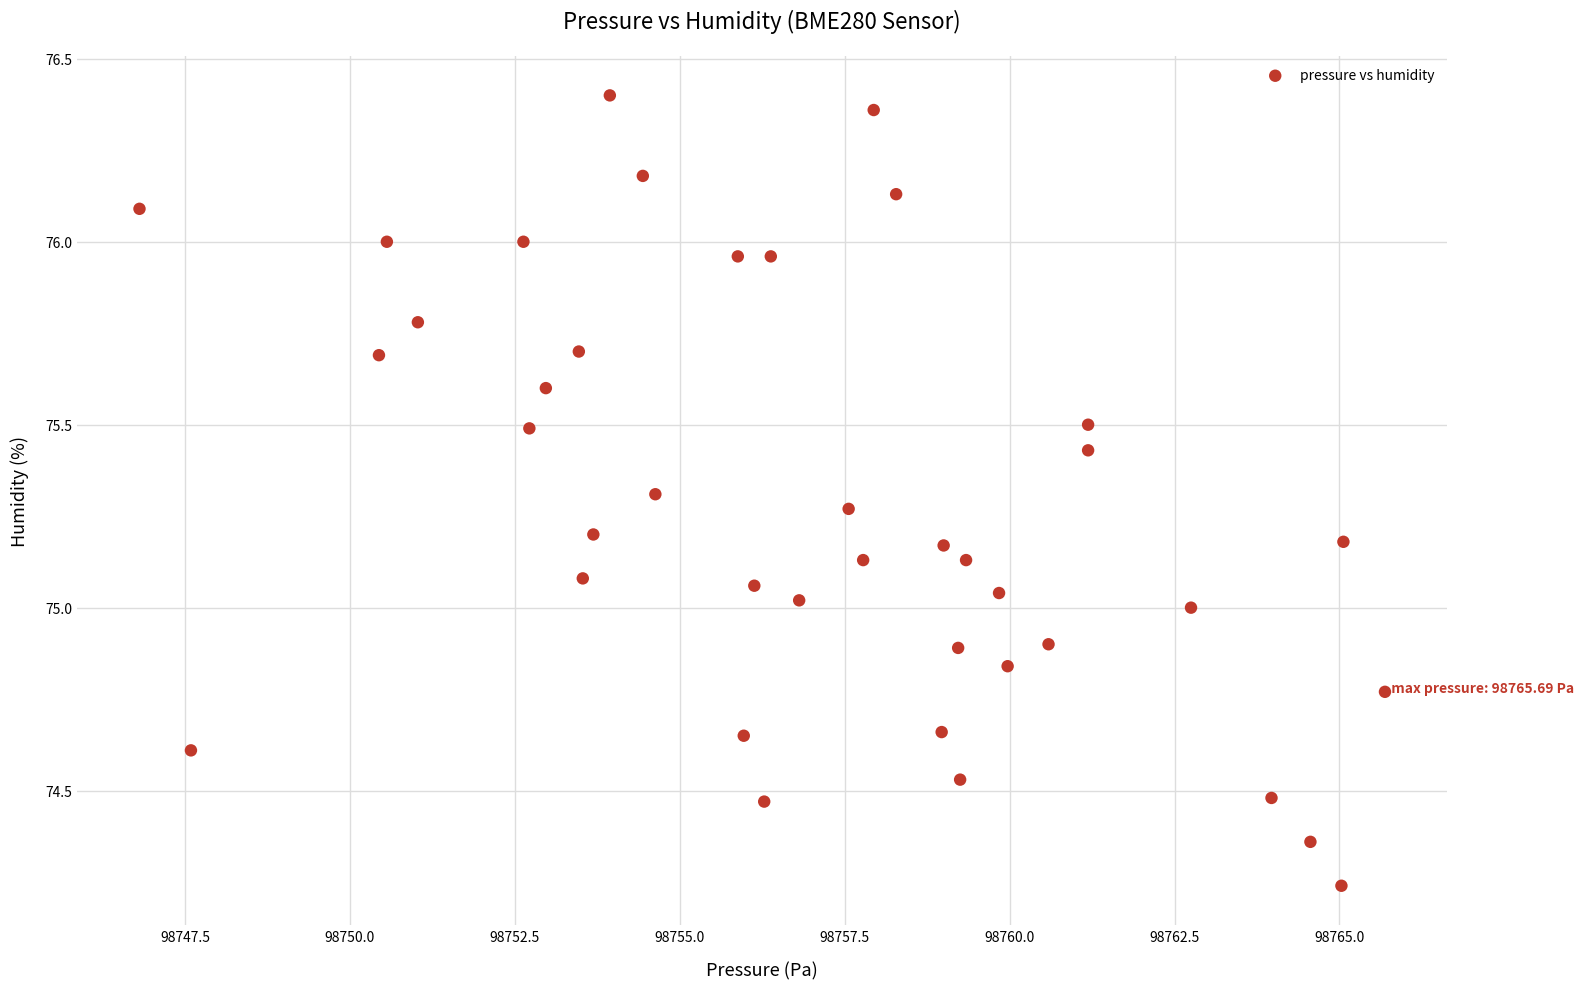

What is the range of Y values (max minus min)?

2.2